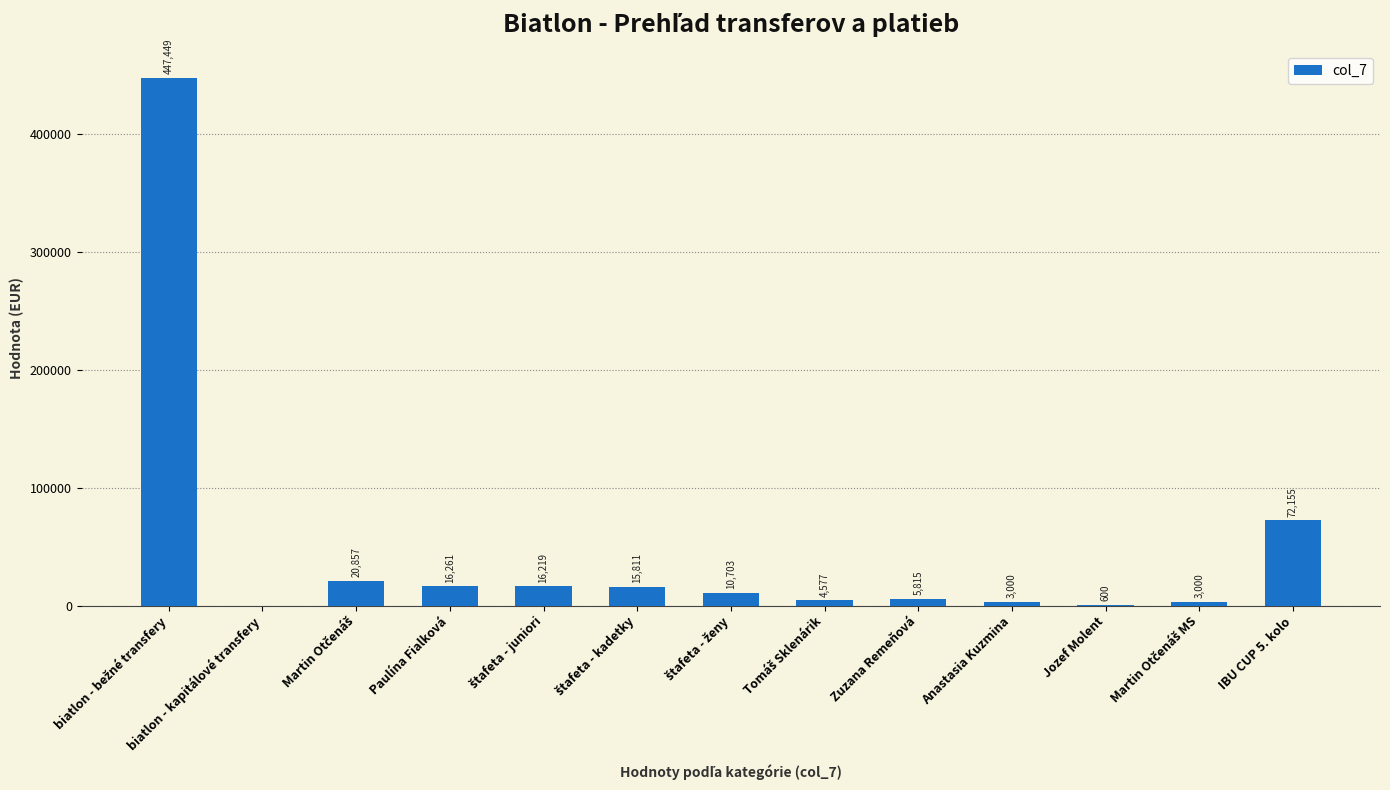

Between Zuzana Remeňová and IBU CUP 5. kolo, which is larger?

IBU CUP 5. kolo